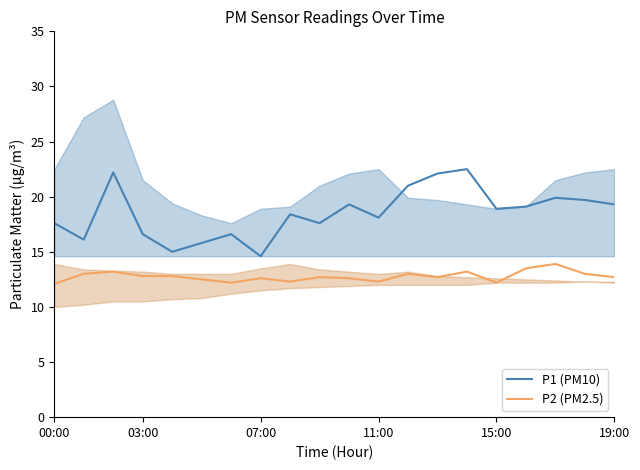

The P1 (PM10) series shows 9.1 at 00:00. True or false?

False